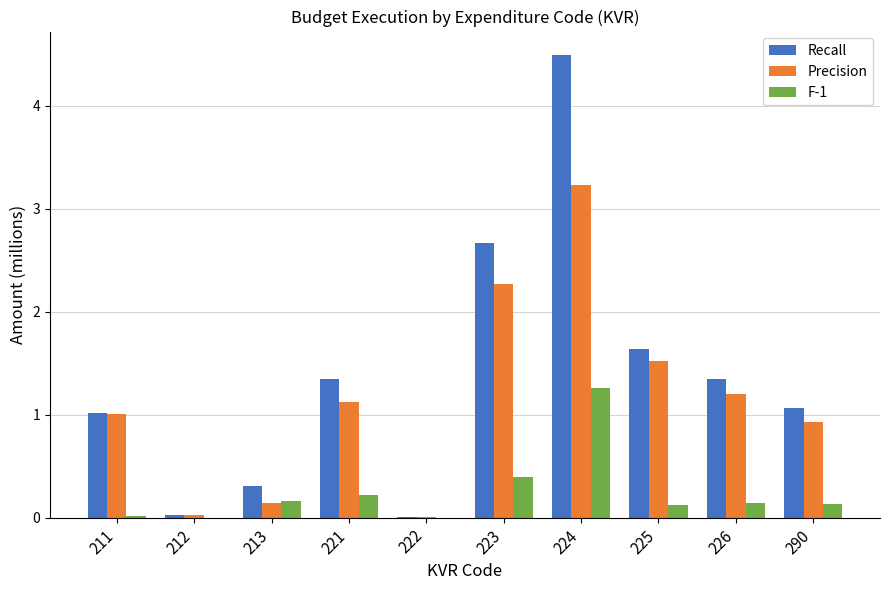

At which label does Recall first exceed 1?

211